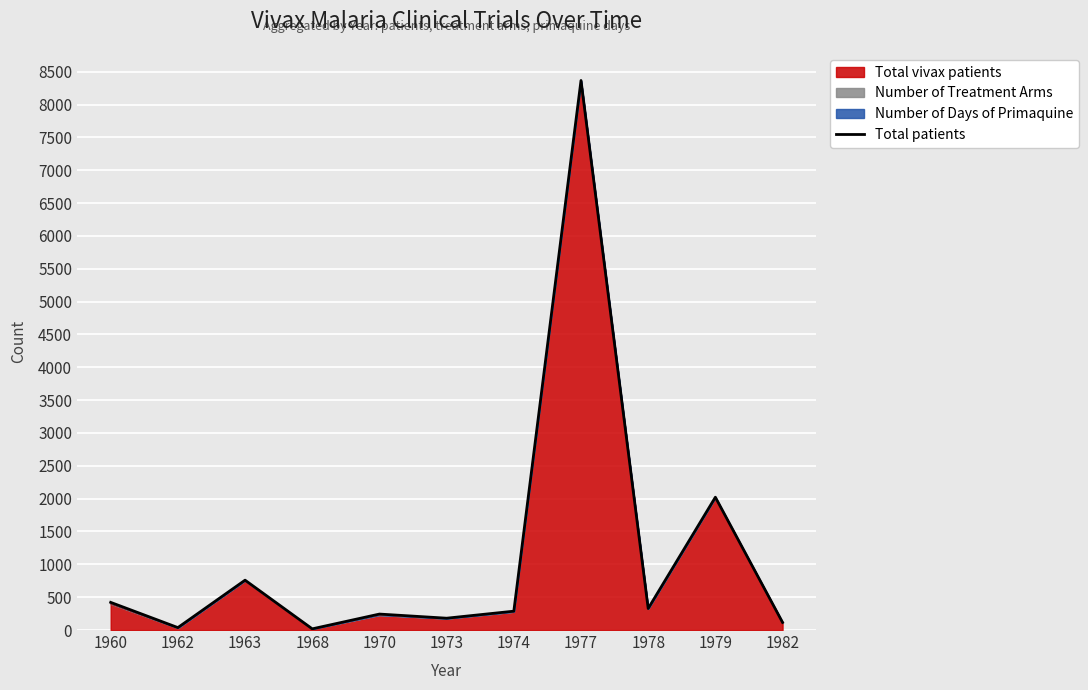

How many lines are shown in the chart?

1